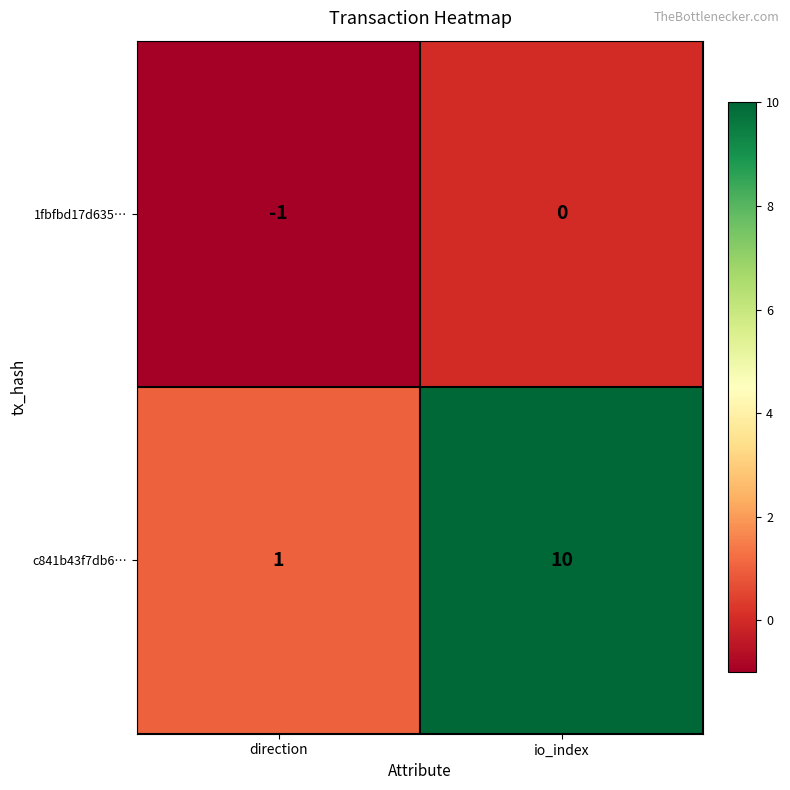

Where is 1fbfbd17d635… nearest to the value 0?

io_index